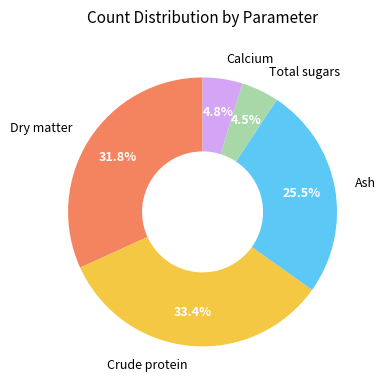

To the nearest percent, what portion does Calcium represent?

5%